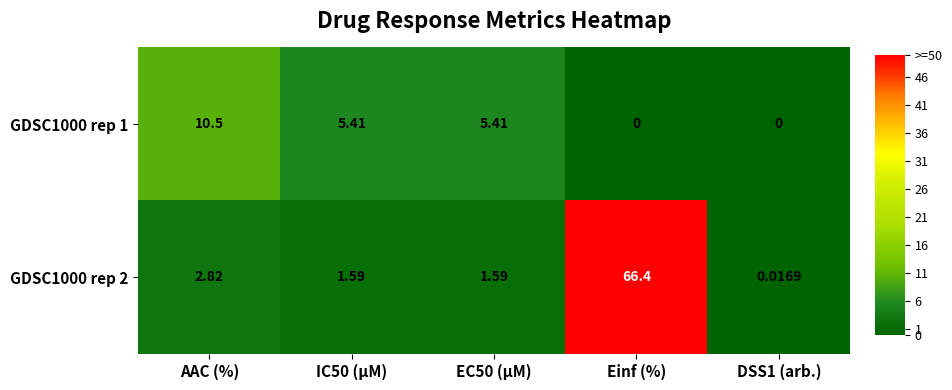

Is the value of GDSC1000 rep 2 at DSS1 (arb.) greater than the value of GDSC1000 rep 1 at DSS1 (arb.)?

Yes